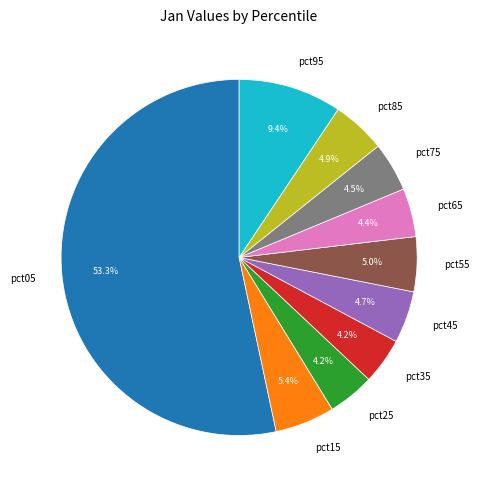

Which category has the biggest portion of the pie?

pct05